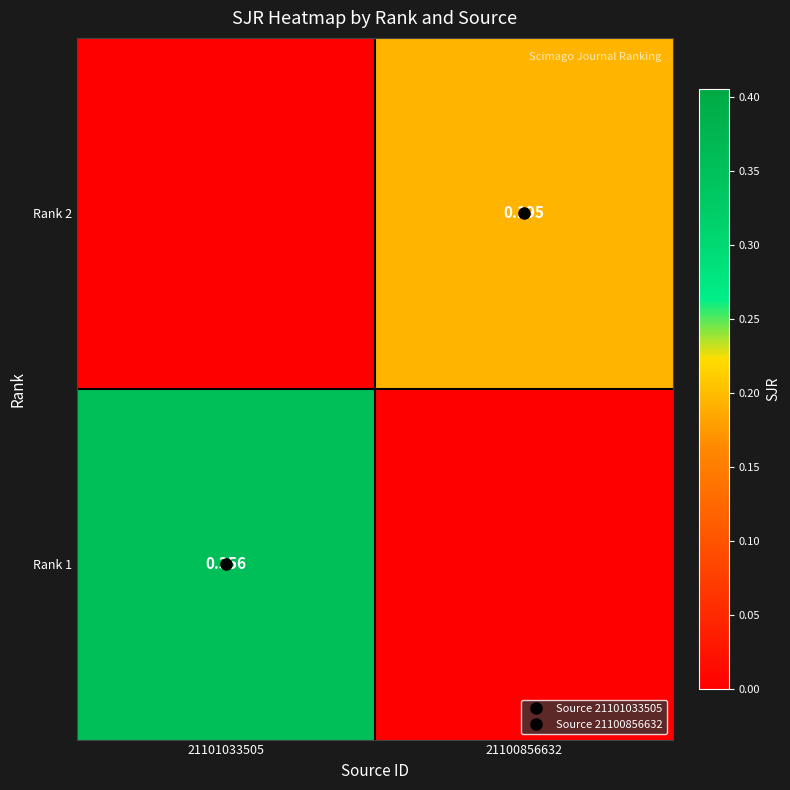

Rank the categories by Rank 1 value from highest to lowest.

21101033505, 21100856632